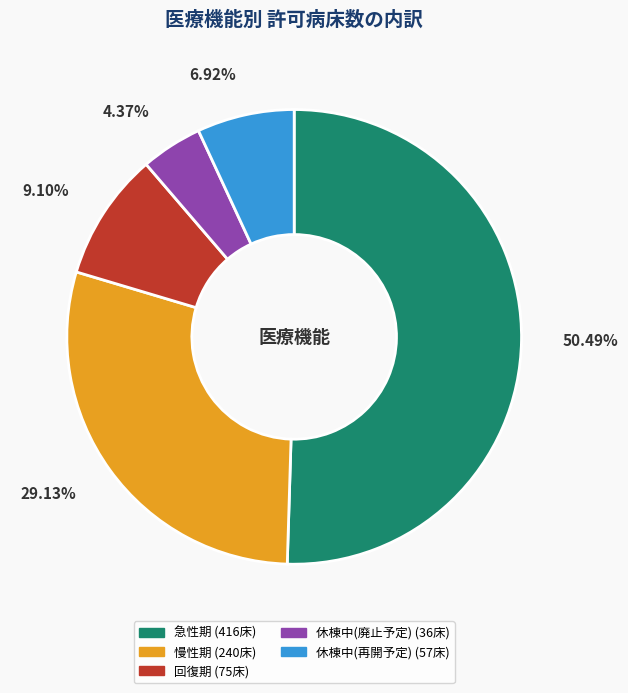

What is the ratio of the value at 休棟中(再開予定) to the value at 休棟中(廃止予定)?

1.6